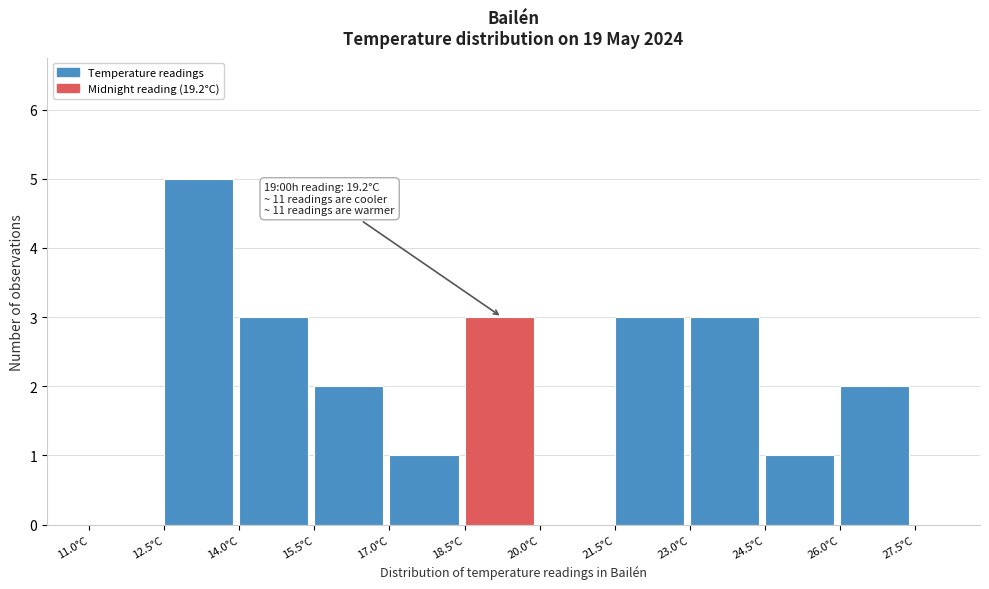

Read against the x-axis, roughly where is the centre of the tallest bar?

13.2